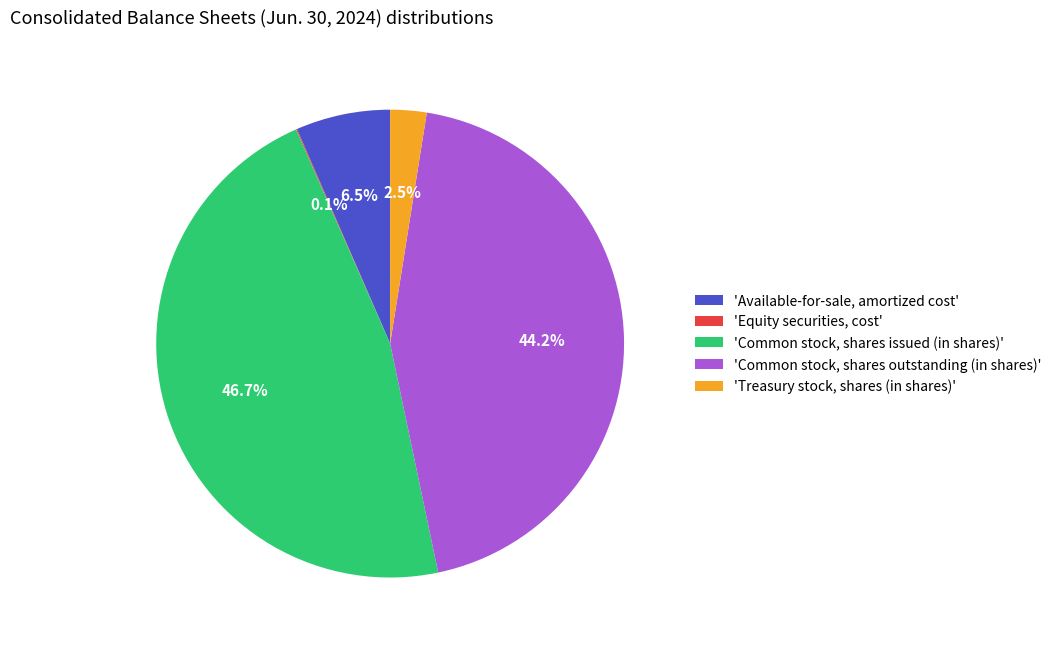

Which category has the biggest portion of the pie?

'Common stock, shares issued (in shares)'